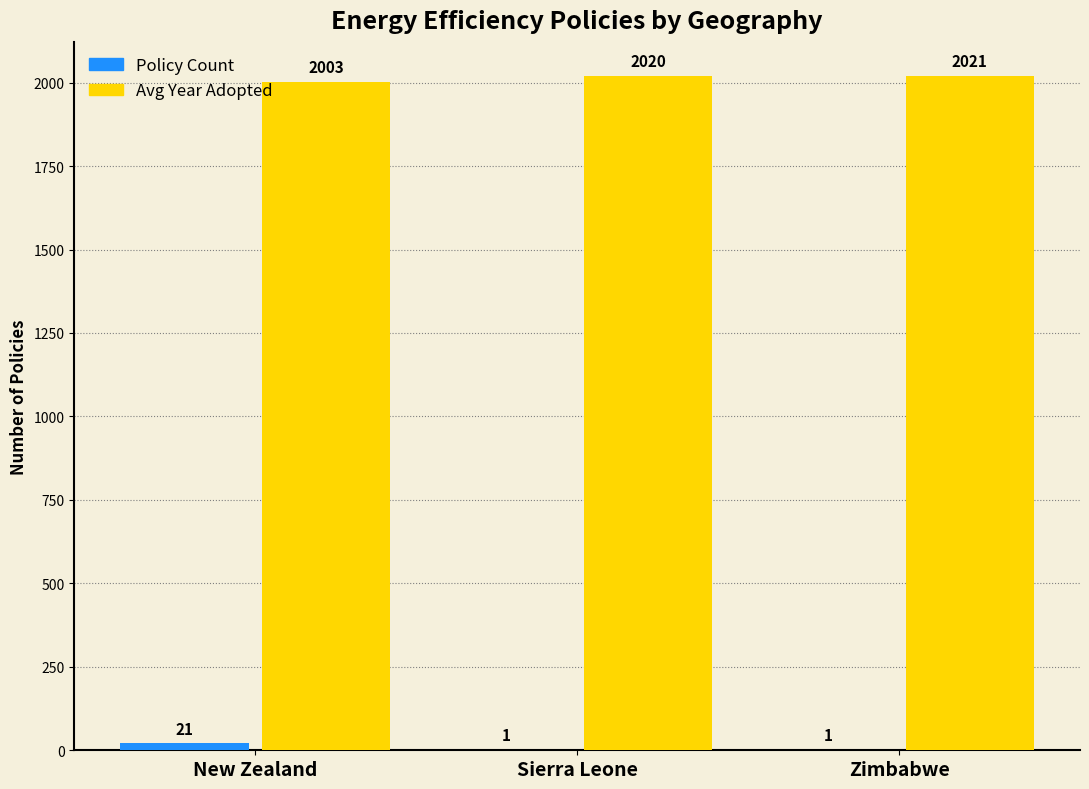

Which series has the largest total across all categories?

Avg Year Adopted